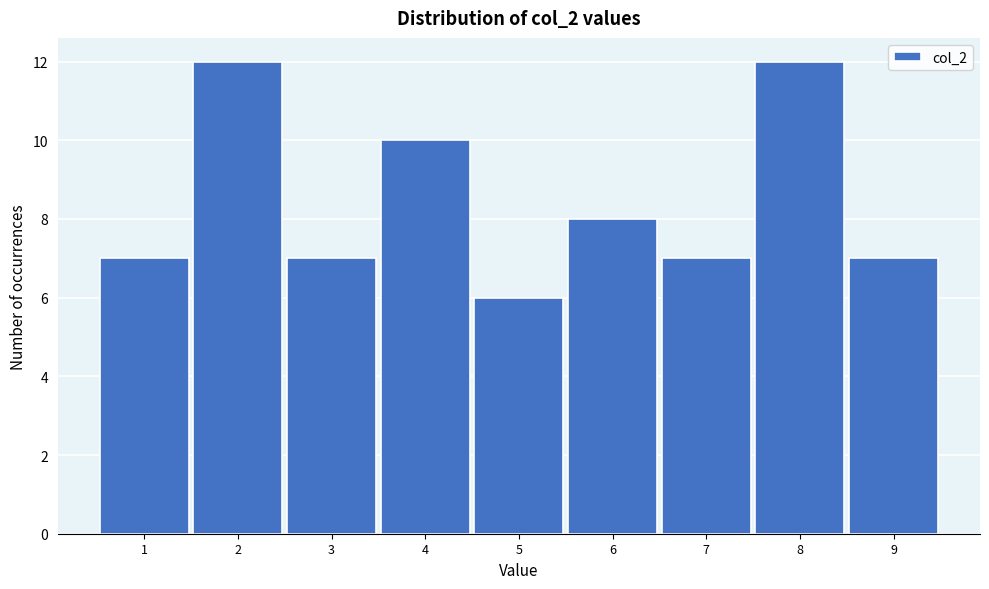

Reading left to right, transcribe this chart: for each bar, give the range it covers on the x-axis and its height. The values are not printed on the chart, so give them approximately, as read against the axis.

0.5 to 1.5: 7
1.5 to 2.5: 12
2.5 to 3.5: 7
3.5 to 4.5: 10
4.5 to 5.5: 6
5.5 to 6.5: 8
6.5 to 7.5: 7
7.5 to 8.5: 12
8.5 to 9.5: 7